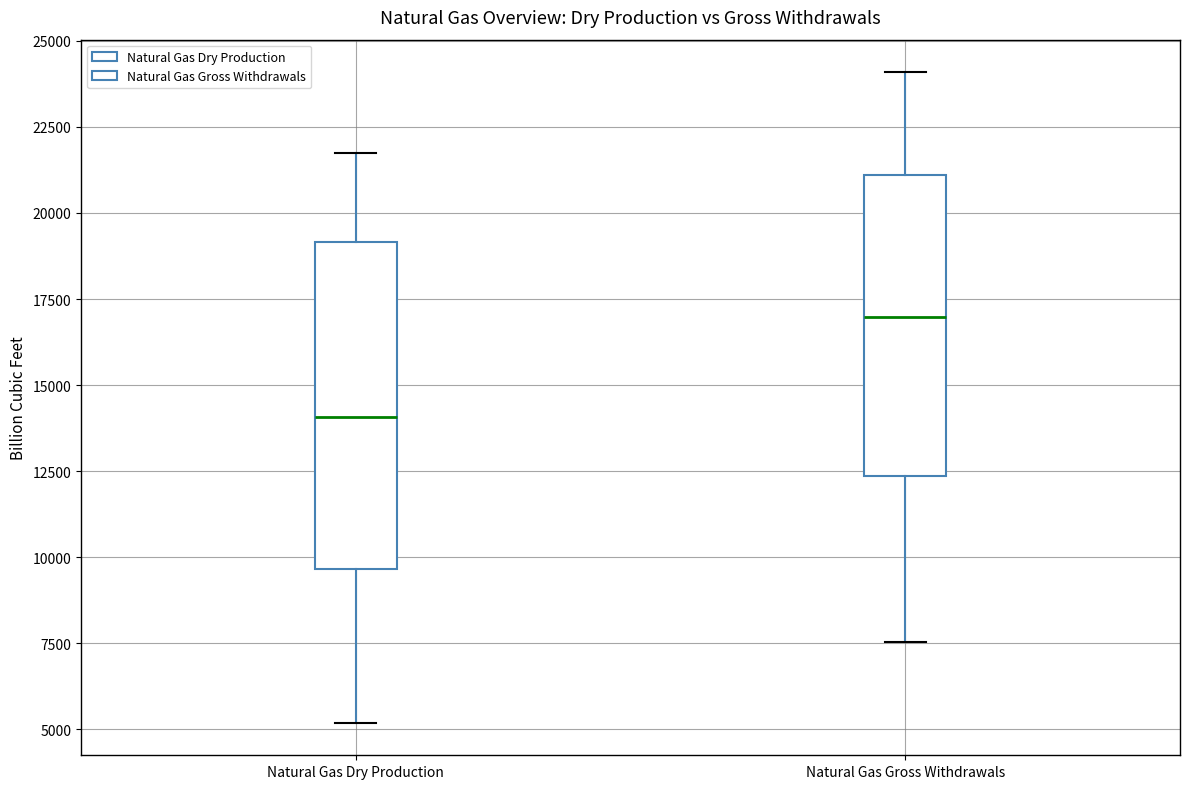

Where does the median line of the box for Natural Gas Dry Production sit on the y-axis? The values are not printed on the chart, so give them approximately, as read against the axis.

14000